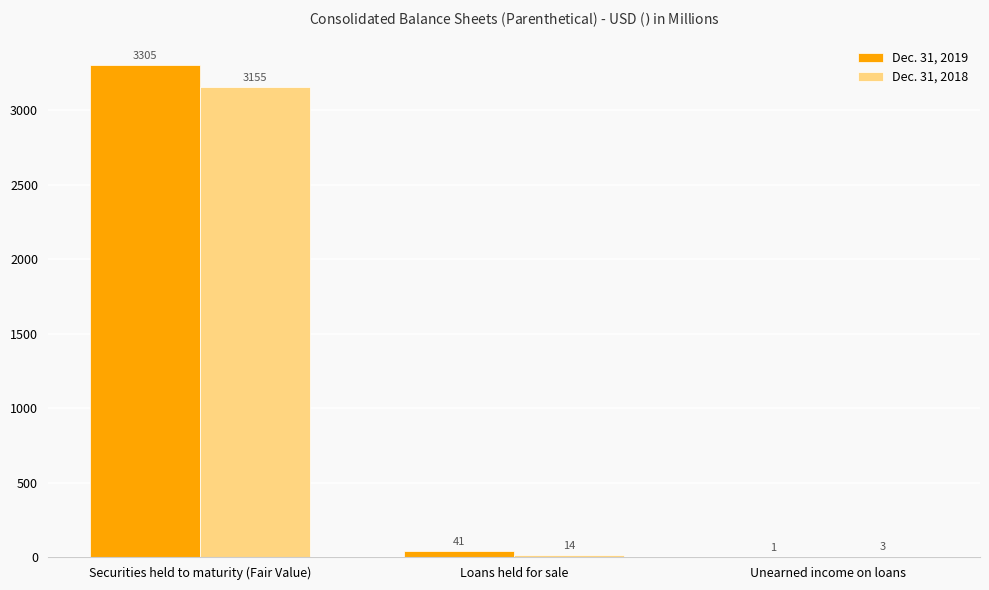

What is the approximate value of Dec. 31, 2019 at Loans held for sale?

41